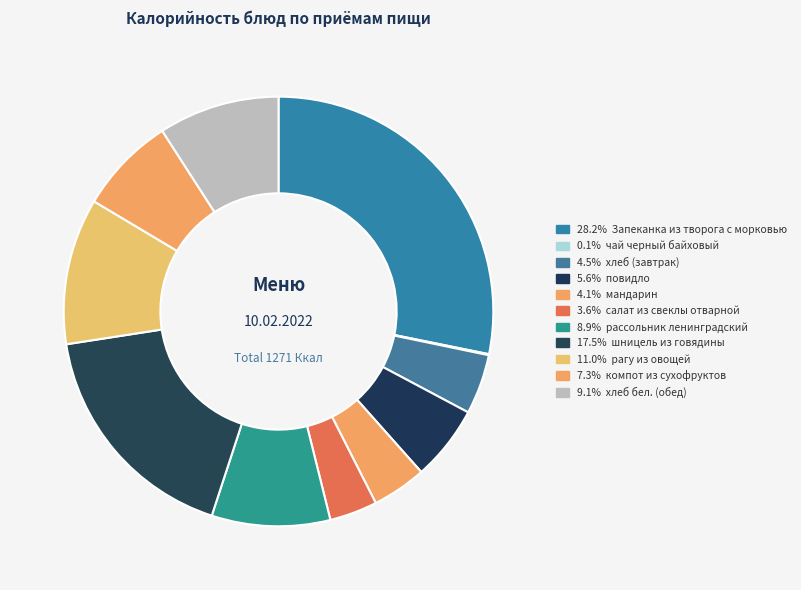

How many segments does this pie chart have?

11